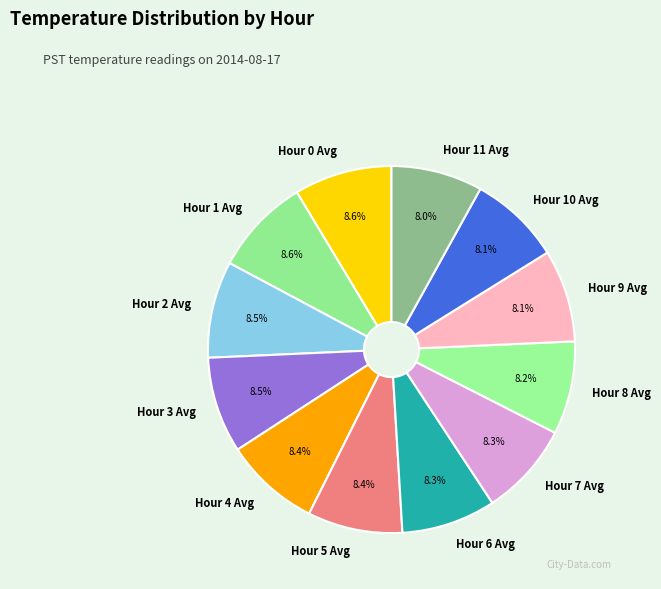

What is the total percentage of Hour 5 Avg and Hour 11 Avg?

16.4%